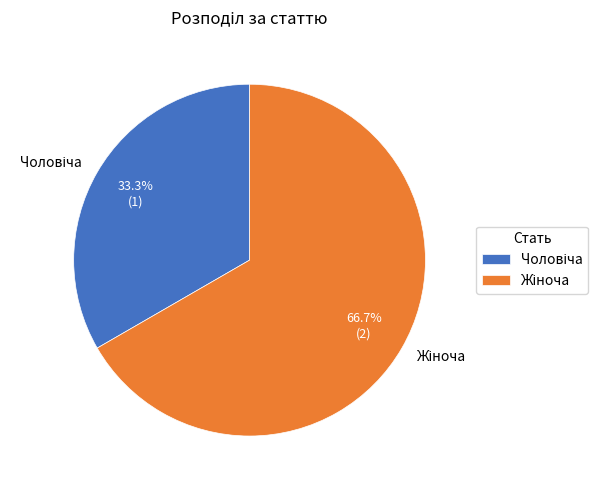

Does any single category account for the majority?

Yes